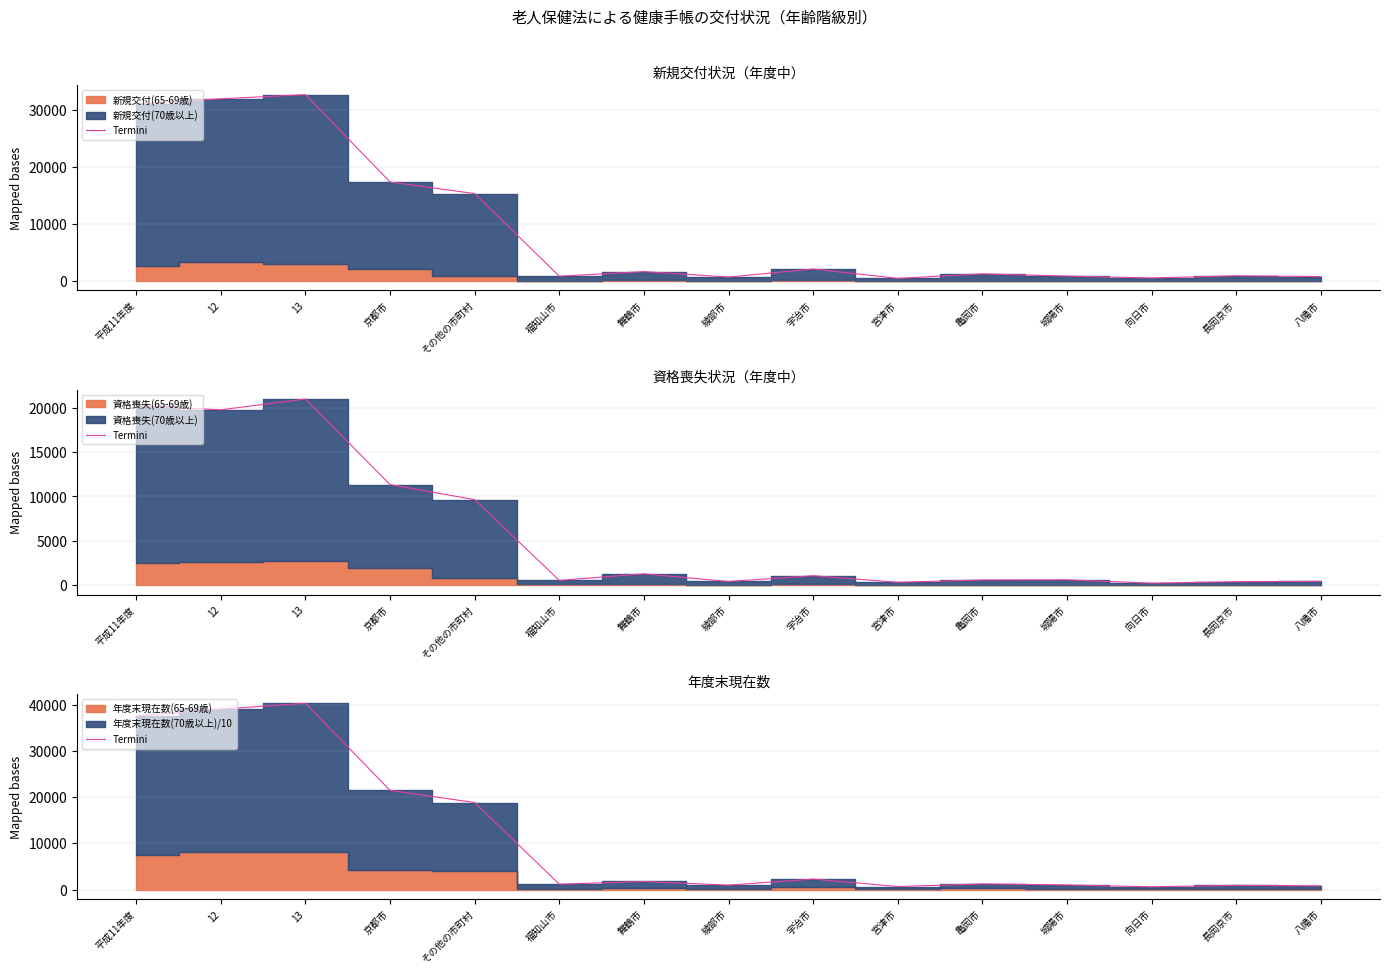

What position from the left is 平成11年度?

1